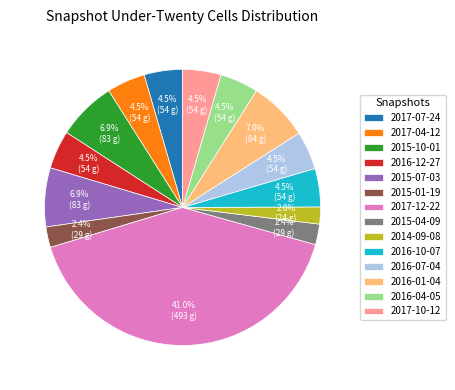

What percentage is NOT represented by 2014-09-08?

98.0%